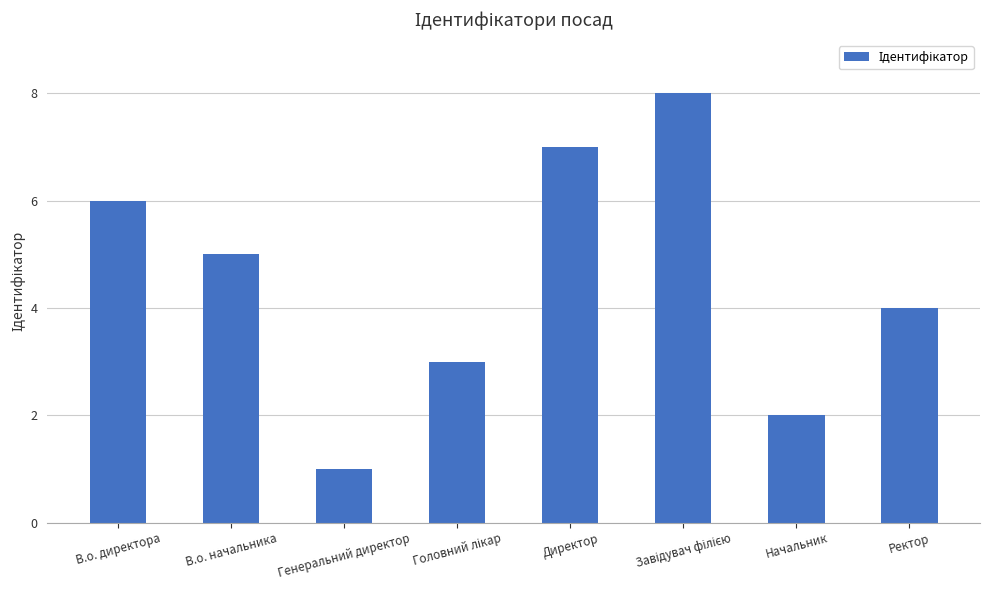

Read the value at Ректор.

4